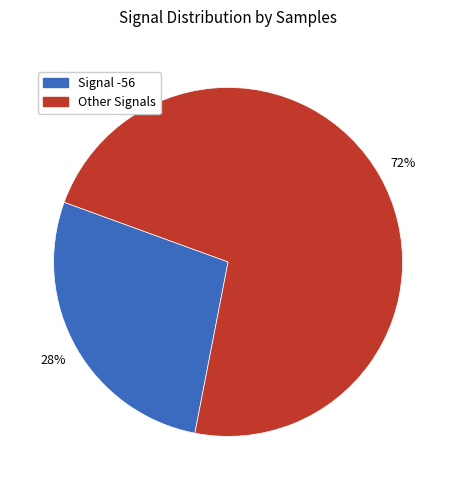

Is there any slice that represents more than half of the pie?

Yes